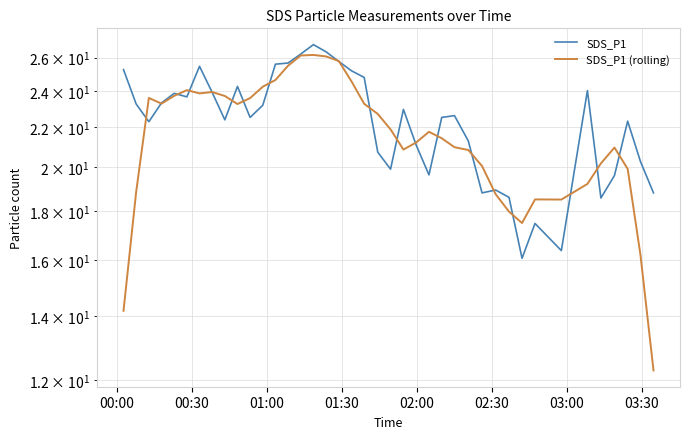

What is the difference between the maximum and minimum values in the SDS_P1 (rolling) series?

13.9